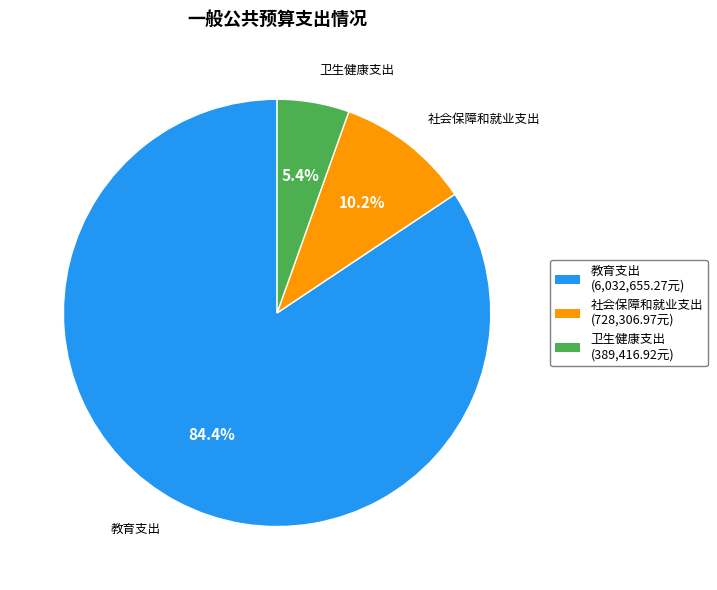

Does any single category account for the majority?

Yes